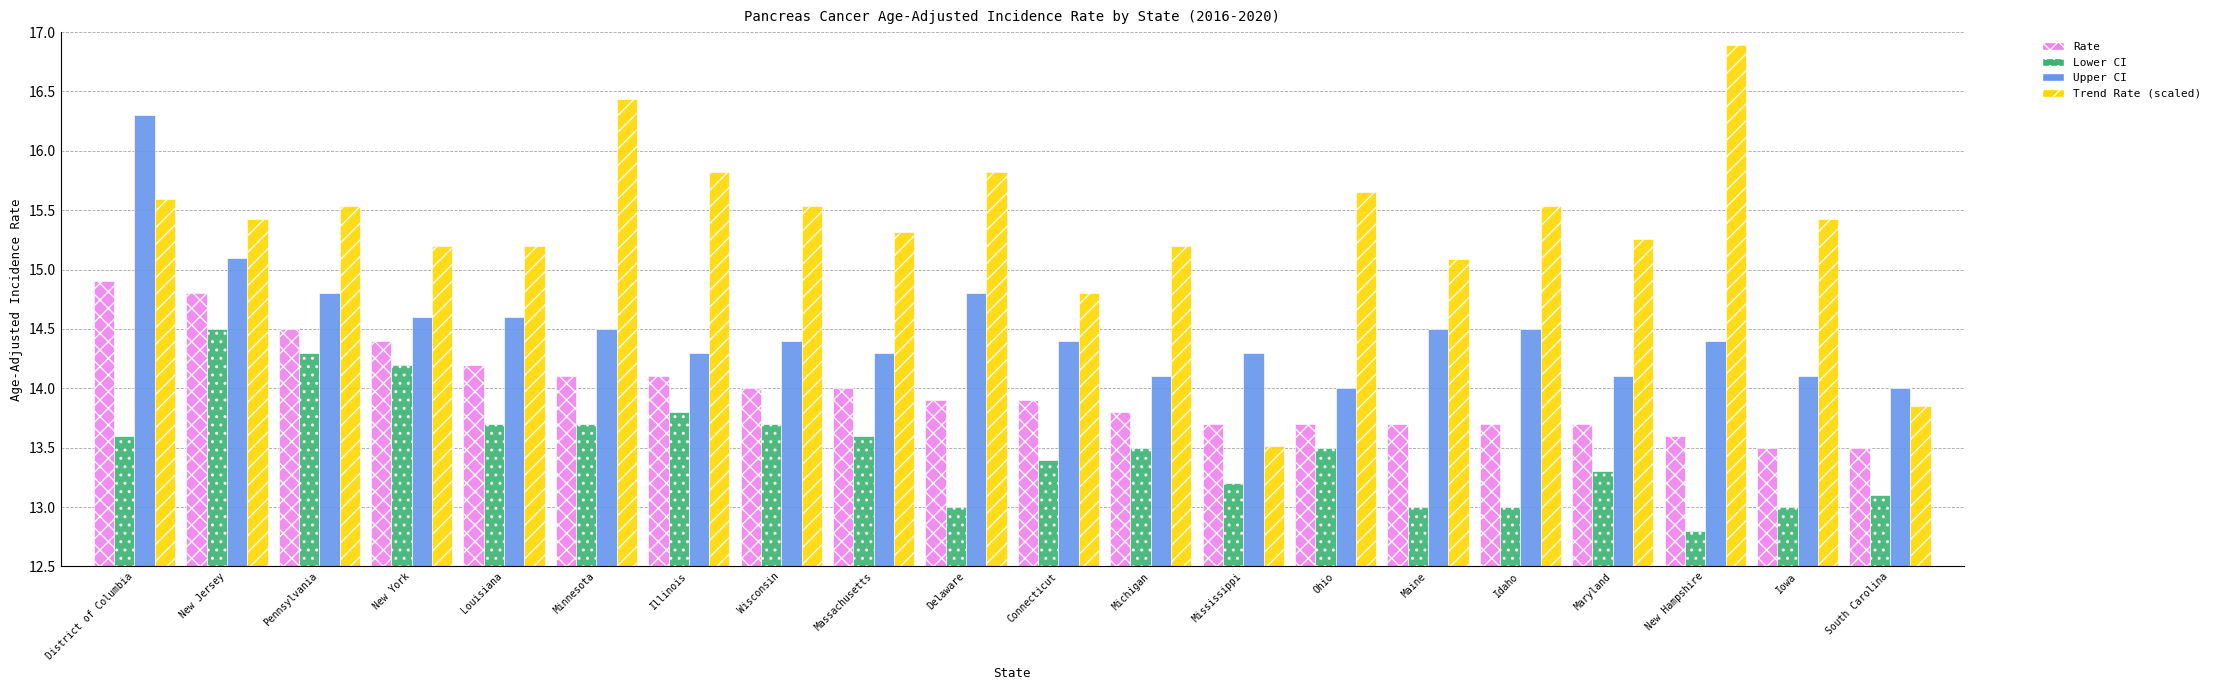

What is the label of the 1st bar from the right?

South Carolina